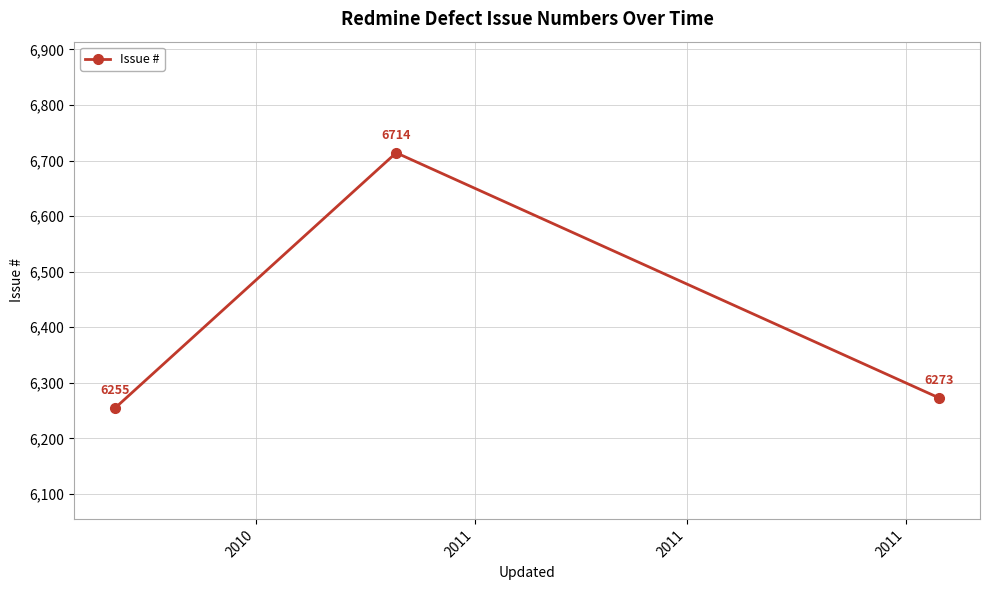

Is this an area chart (filled region under the line)?

No